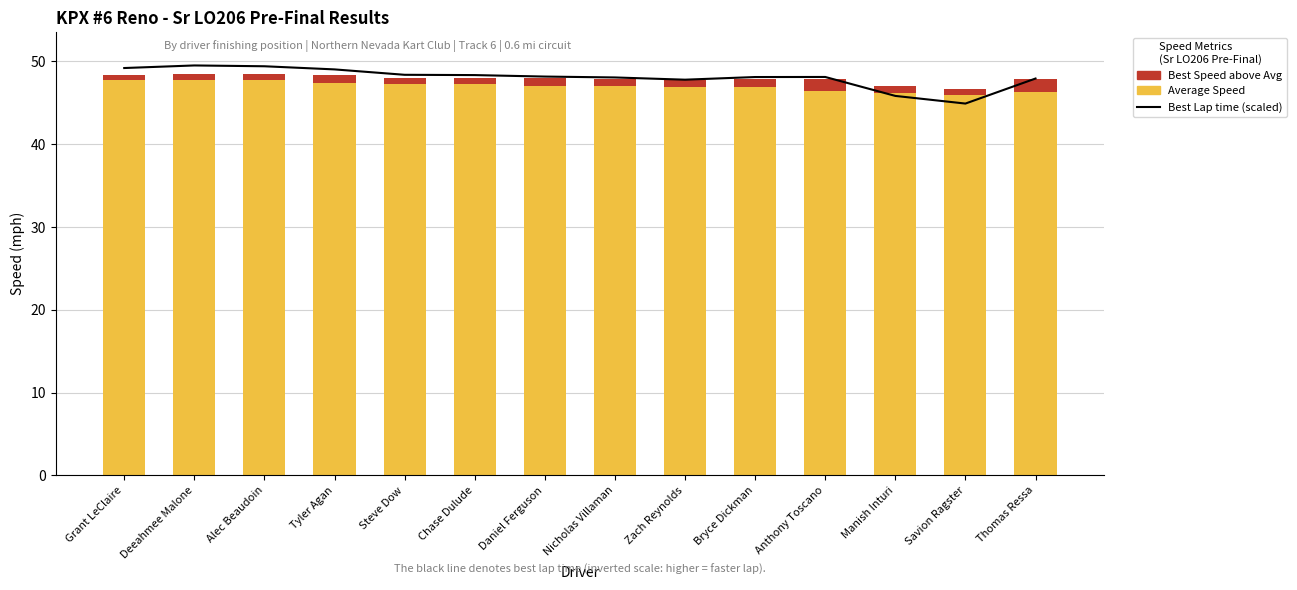

What is the sum of the Best Speed above Avg (best_speed - avg_speed) values at Manish Inturi and Deeahmee Malone?

1.6